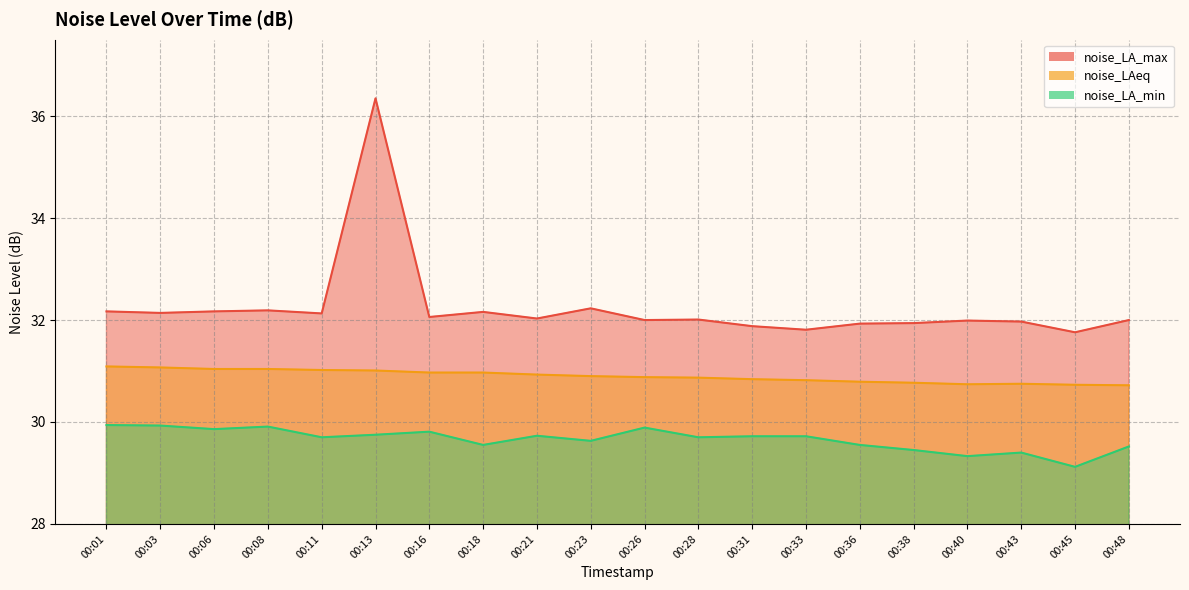

What is the average value of the noise_LA_min series?

29.7